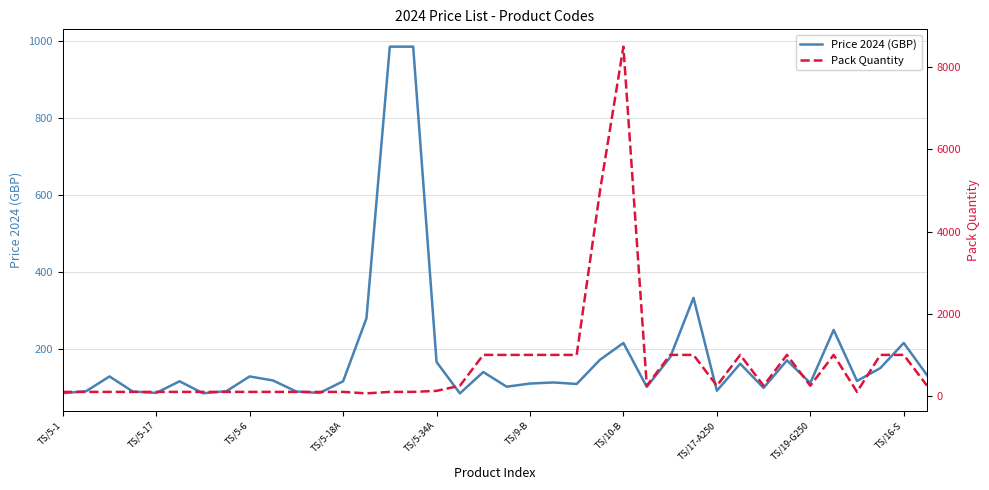

The Pack Quantity series shows 329.8 at 17. True or false?

False